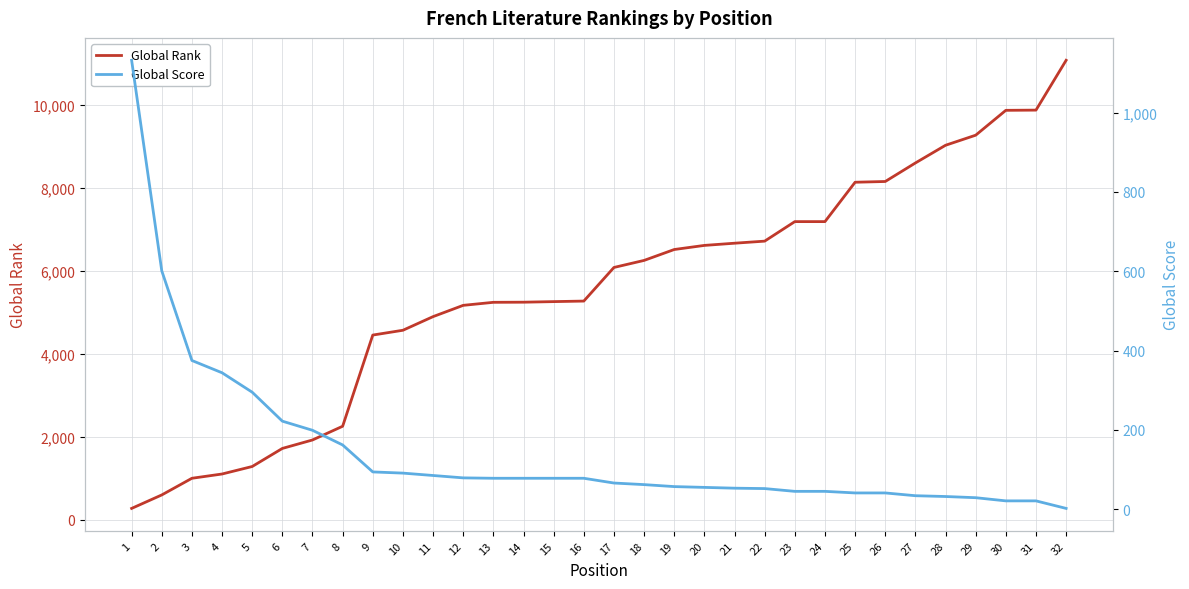

List the series in order of their overall mean, lowest first.

Global Score, Global Rank